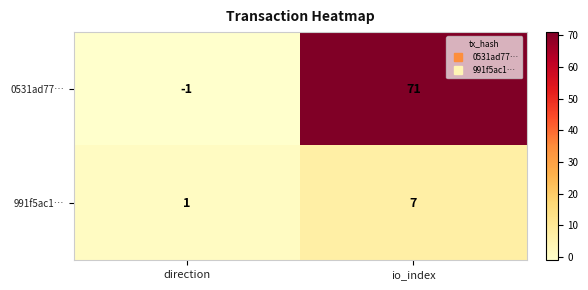

How many distinct data groups are displayed?

2